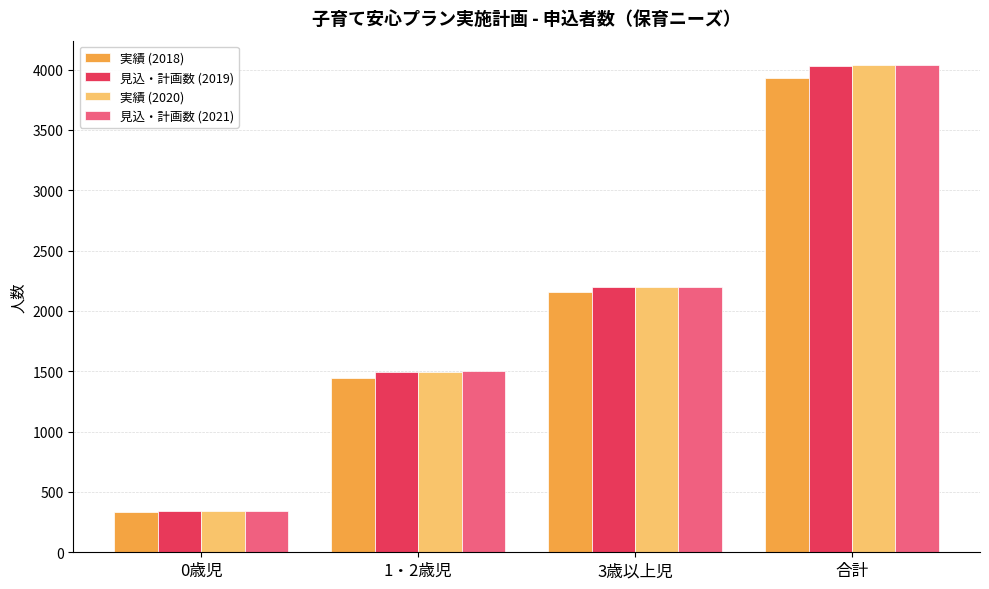

True or false: 見込・計画数 (2021) has a value of 4038 at 合計.

True